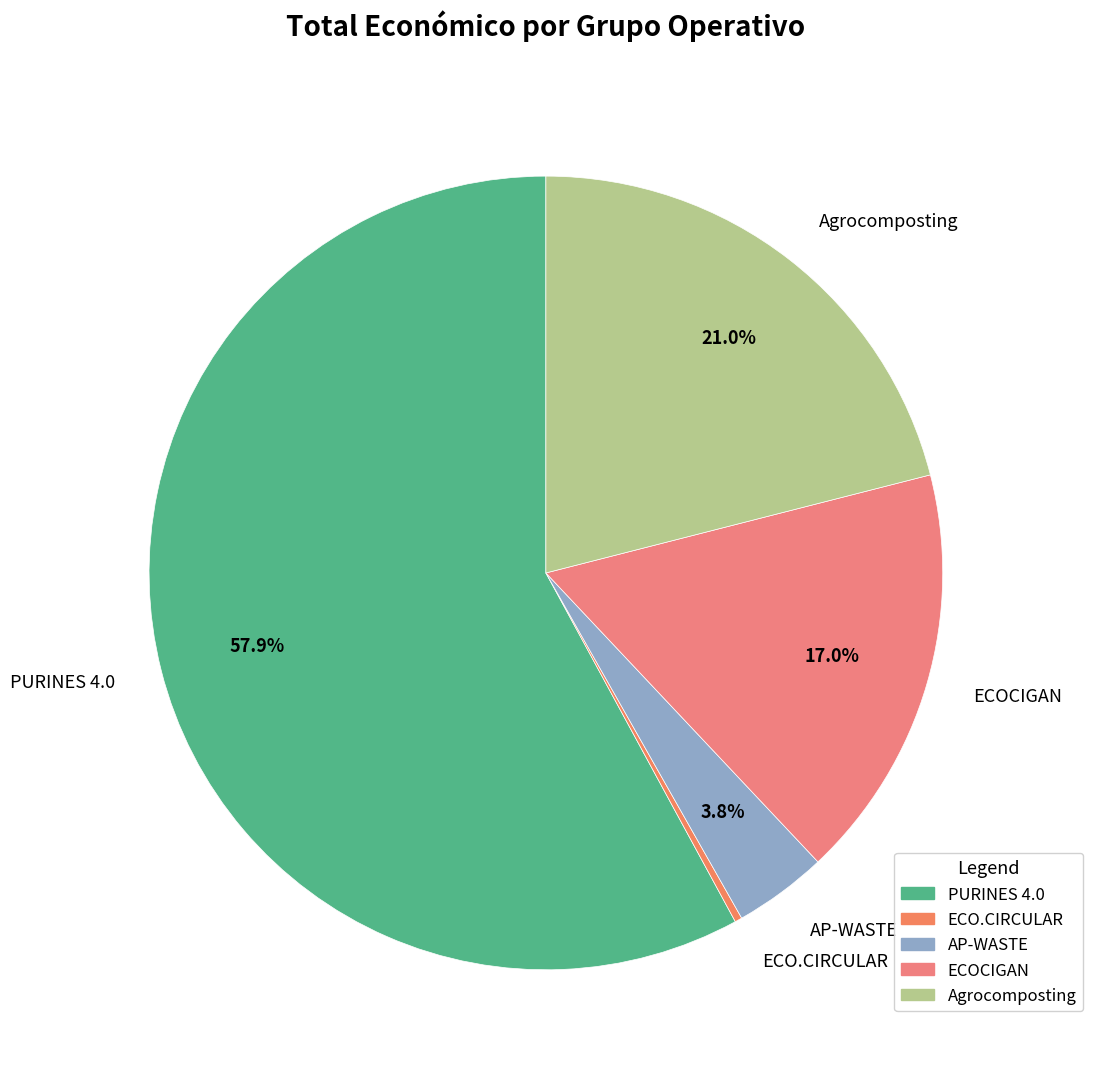

True or false: PURINES 4.0 accounts for 45% of the total.

False